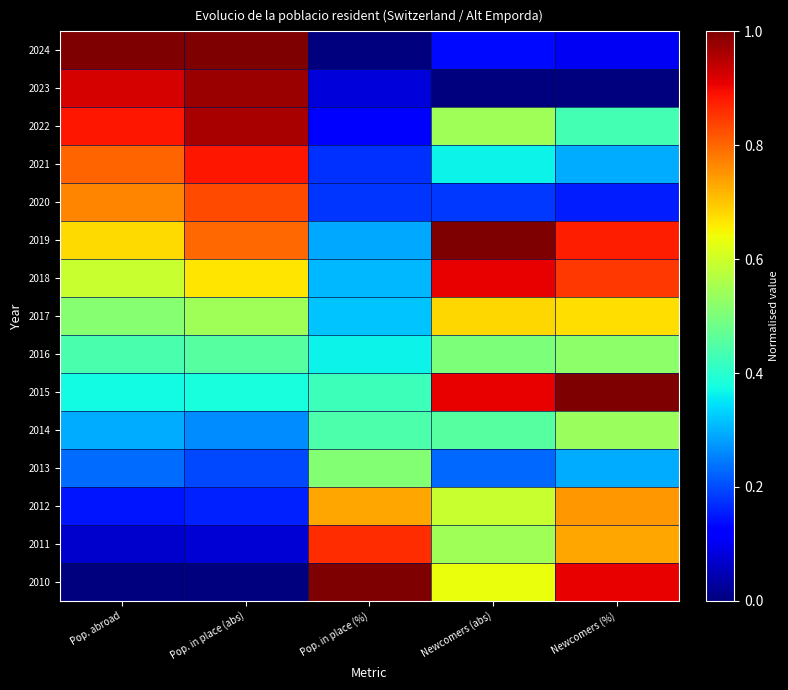

Reading left to right, transcribe all the data shown in this chart.

2024: Pop. abroad=1.0	Pop. in place (abs)=1.0	Pop. in place (%)=0.0	Newcomers (abs)=0.1	Newcomers (%)=0.1
2023: Pop. abroad=0.9	Pop. in place (abs)=1.0	Pop. in place (%)=0.1	Newcomers (abs)=0.0	Newcomers (%)=0.0
2022: Pop. abroad=0.9	Pop. in place (abs)=1.0	Pop. in place (%)=0.1	Newcomers (abs)=0.5	Newcomers (%)=0.4
2021: Pop. abroad=0.8	Pop. in place (abs)=0.9	Pop. in place (%)=0.2	Newcomers (abs)=0.4	Newcomers (%)=0.3
2020: Pop. abroad=0.8	Pop. in place (abs)=0.8	Pop. in place (%)=0.2	Newcomers (abs)=0.2	Newcomers (%)=0.2
2019: Pop. abroad=0.7	Pop. in place (abs)=0.8	Pop. in place (%)=0.3	Newcomers (abs)=1.0	Newcomers (%)=0.9
2018: Pop. abroad=0.6	Pop. in place (abs)=0.7	Pop. in place (%)=0.3	Newcomers (abs)=0.9	Newcomers (%)=0.8
2017: Pop. abroad=0.5	Pop. in place (abs)=0.5	Pop. in place (%)=0.3	Newcomers (abs)=0.7	Newcomers (%)=0.7
2016: Pop. abroad=0.4	Pop. in place (abs)=0.5	Pop. in place (%)=0.4	Newcomers (abs)=0.5	Newcomers (%)=0.5
2015: Pop. abroad=0.4	Pop. in place (abs)=0.4	Pop. in place (%)=0.4	Newcomers (abs)=0.9	Newcomers (%)=1.0
2014: Pop. abroad=0.3	Pop. in place (abs)=0.3	Pop. in place (%)=0.4	Newcomers (abs)=0.5	Newcomers (%)=0.5
2013: Pop. abroad=0.2	Pop. in place (abs)=0.2	Pop. in place (%)=0.5	Newcomers (abs)=0.2	Newcomers (%)=0.3
2012: Pop. abroad=0.1	Pop. in place (abs)=0.2	Pop. in place (%)=0.7	Newcomers (abs)=0.6	Newcomers (%)=0.7
2011: Pop. abroad=0.1	Pop. in place (abs)=0.1	Pop. in place (%)=0.9	Newcomers (abs)=0.5	Newcomers (%)=0.7
2010: Pop. abroad=0.0	Pop. in place (abs)=0.0	Pop. in place (%)=1.0	Newcomers (abs)=0.6	Newcomers (%)=0.9